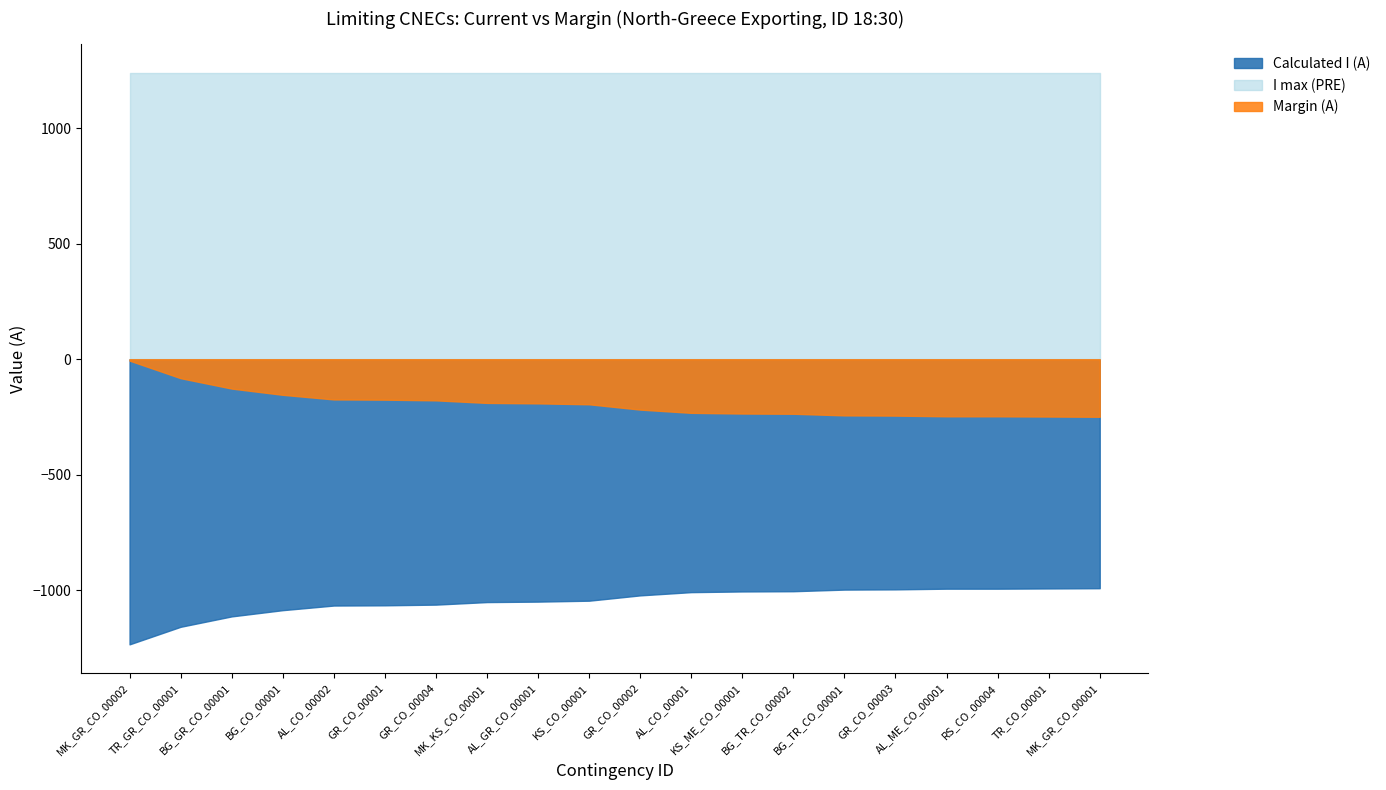

List the series in order of their peak value, lowest first.

Calculated I (A), Margin (A), I max (PRE)